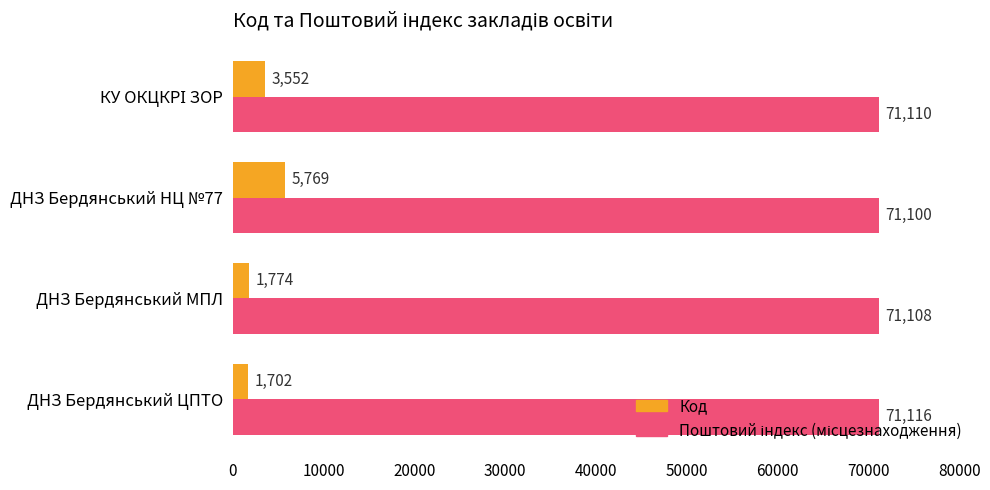

What is the average value of the Код series?

3199